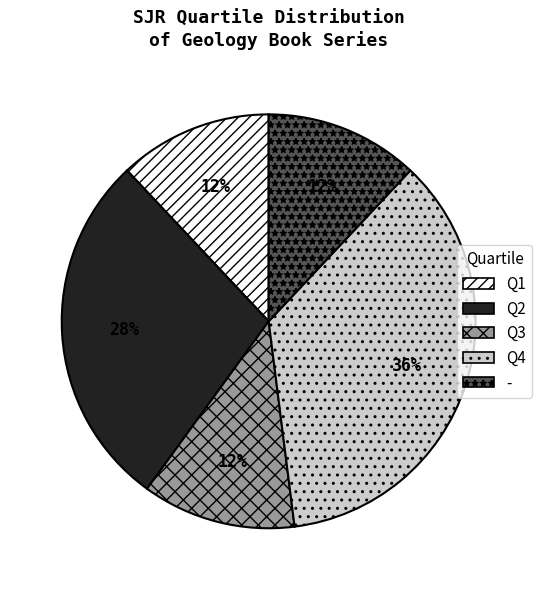

Which slice is the largest?

Q4